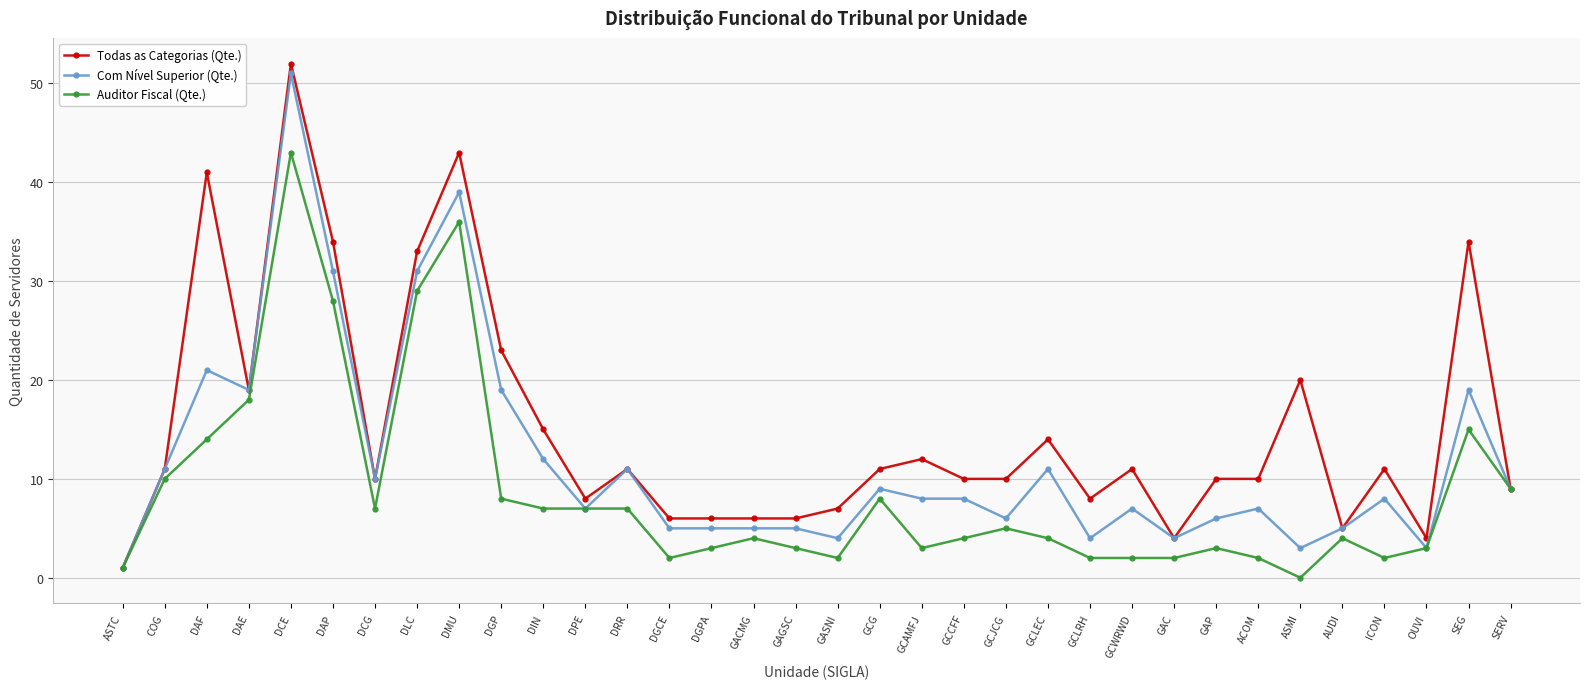

True or false: Auditor Fiscal (Qte.) has a value of 3 at GAP.

True